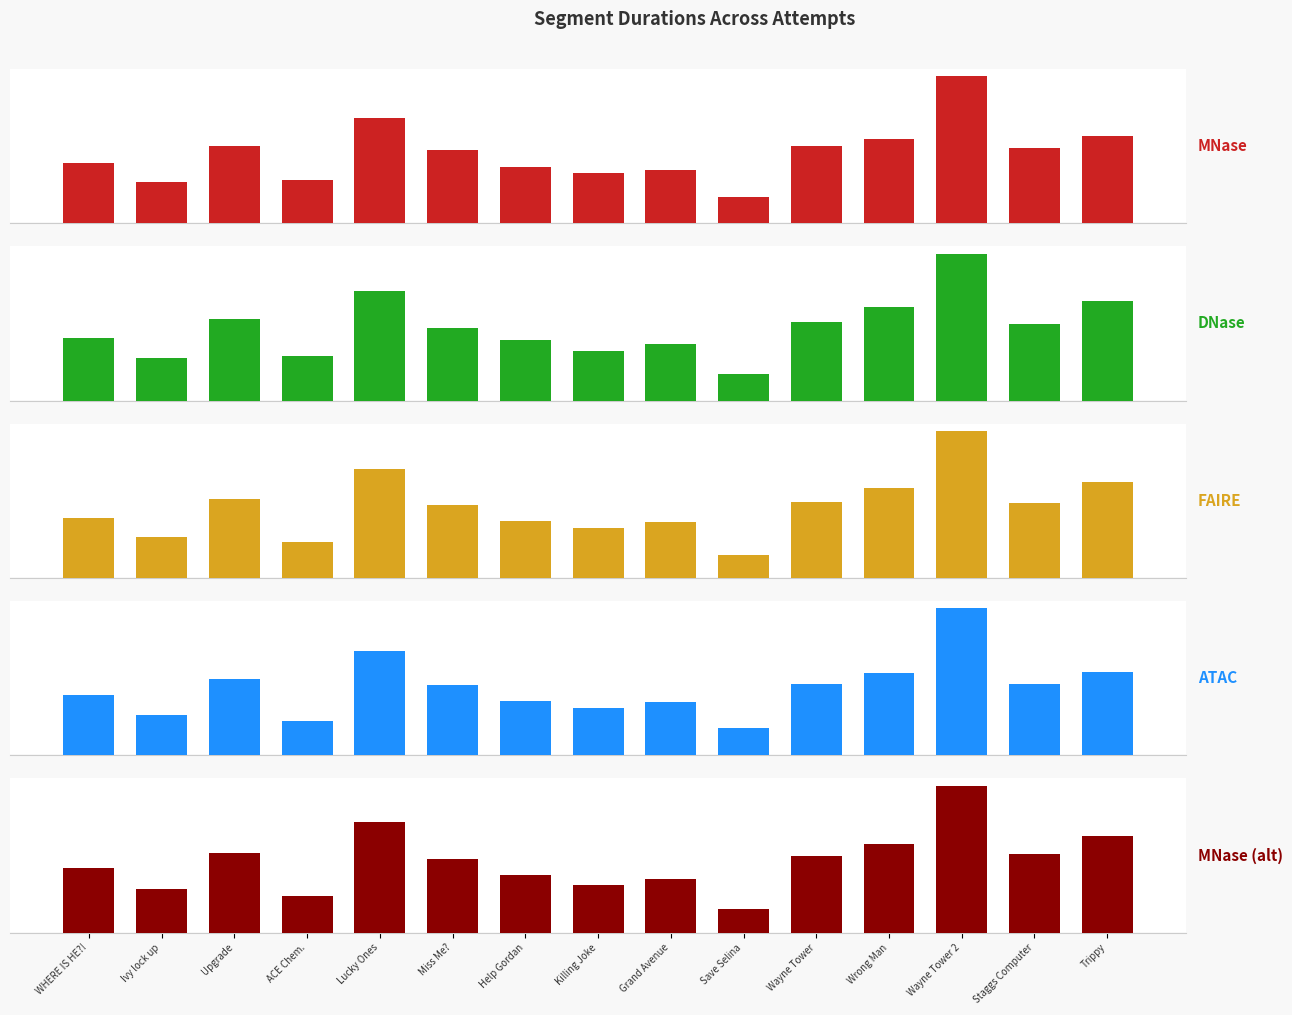

Is it true that Attempt #2 equals 321703 at Grand Avenue?

True